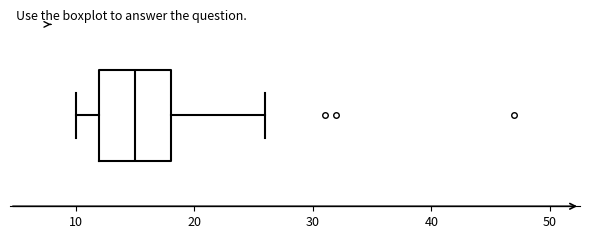

Transcribe this box plot: give where the median line is, the range the box spans, and where the two whiskers end, as read against the x-axis. The values are not printed on the chart, so give them approximately, as read against the axis.

median 15, box 12 to 18, whiskers 10 to 26